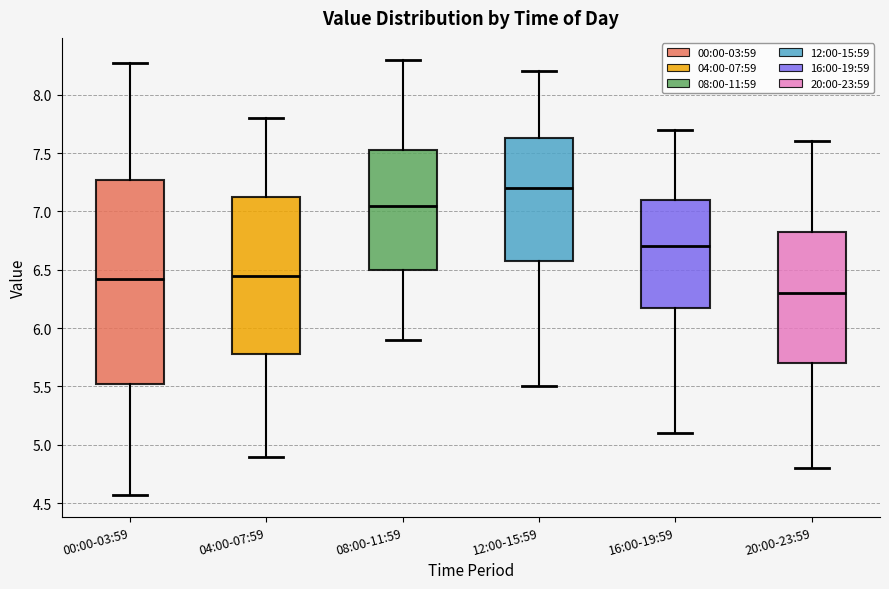

Reading left to right, transcribe this box plot: for each box, give where its median line is, the range the box spans, and where its two whiskers end, as read against the y-axis. The values are not printed on the chart, so give them approximately, as read against the axis.

00:00-03:59: median 6.40, box 5.50 to 7.25, whiskers 4.55 to 8.25
04:00-07:59: median 6.45, box 5.80 to 7.15, whiskers 4.90 to 7.80
08:00-11:59: median 7.05, box 6.50 to 7.55, whiskers 5.90 to 8.30
12:00-15:59: median 7.20, box 6.60 to 7.65, whiskers 5.50 to 8.20
16:00-19:59: median 6.70, box 6.20 to 7.10, whiskers 5.10 to 7.70
20:00-23:59: median 6.30, box 5.70 to 6.85, whiskers 4.80 to 7.60